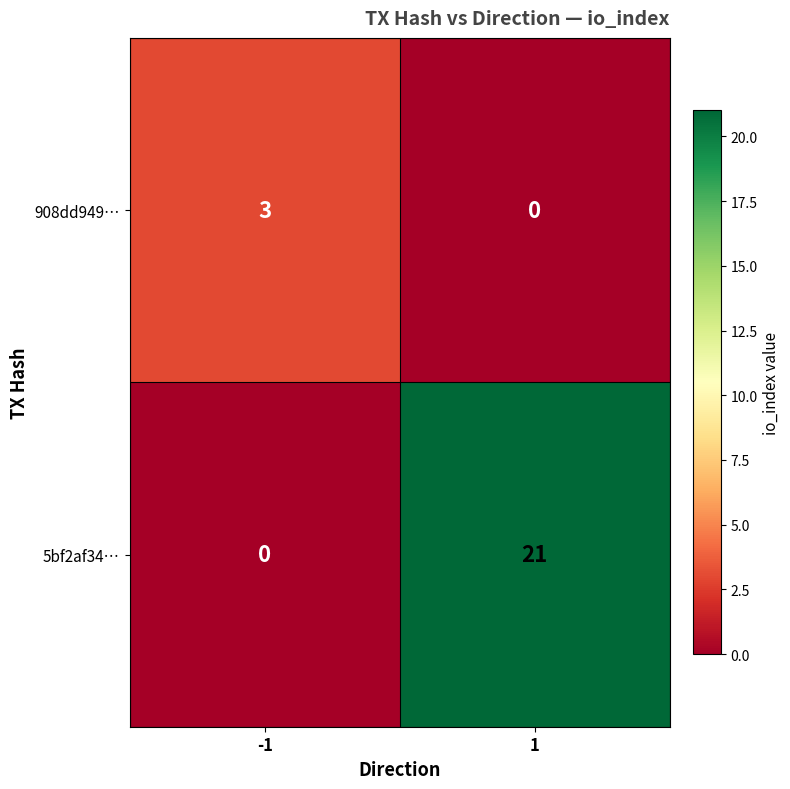

What is the maximum value for 5bf2af34…?

21